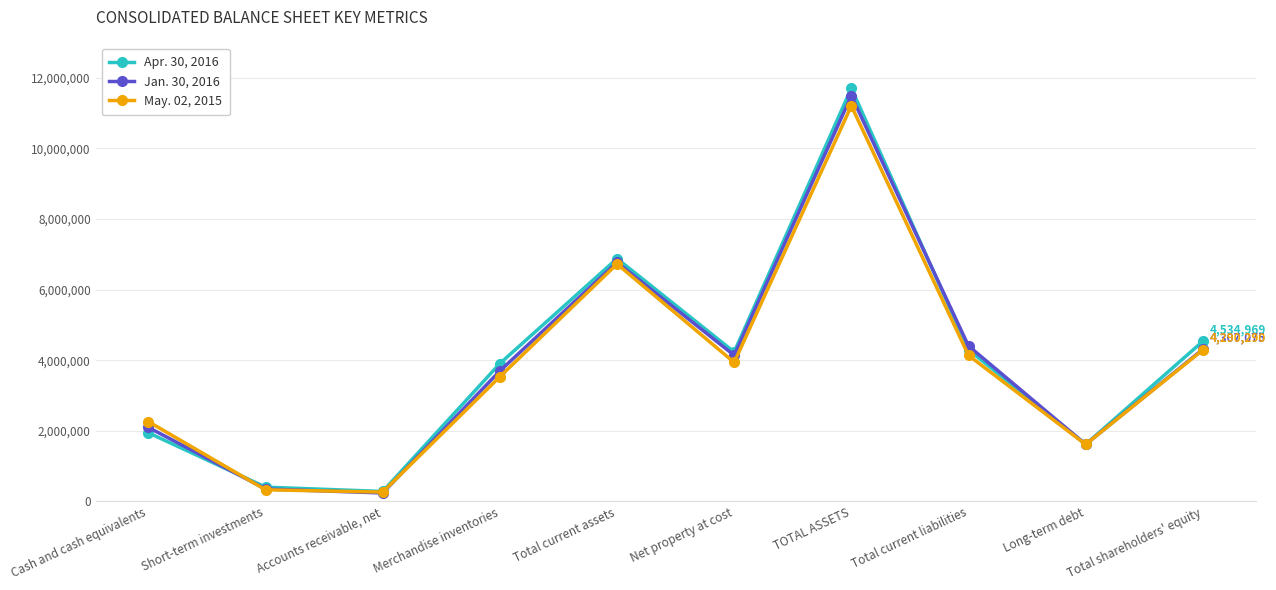

Reading left to right, transcribe all the data shown in this chart.

Apr. 30, 2016: Cash and cash equivalents=1944155	Short-term investments=403702	Accounts receivable, net=281631	Merchandise inventories=3904989	Total current assets=6877701	Net property at cost=4229704	TOTAL ASSETS=11704722	Total current liabilities=4296735	Long-term debt=1615477	Total shareholders' equity=4534969
Jan. 30, 2016: Cash and cash equivalents=2095473	Short-term investments=352313	Accounts receivable, net=238072	Merchandise inventories=3695113	Total current assets=6772560	Net property at cost=4137575	TOTAL ASSETS=11490431	Total current liabilities=4402230	Long-term debt=1615003	Total shareholders' equity=4307075
May. 02, 2015: Cash and cash equivalents=2259965	Short-term investments=328826	Accounts receivable, net=263466	Merchandise inventories=3531600	Total current assets=6724521	Net property at cost=3936731	TOTAL ASSETS=11205843	Total current liabilities=4136536	Long-term debt=1613581	Total shareholders' equity=4290290